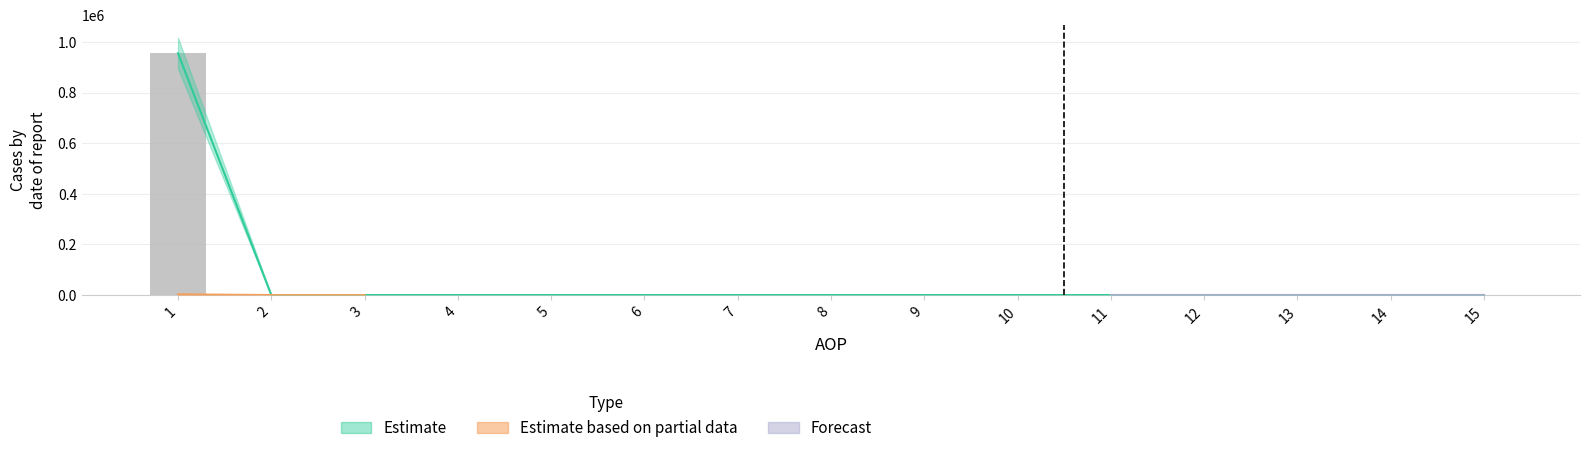

True or false: the data shows -296789.4 at 7.

False